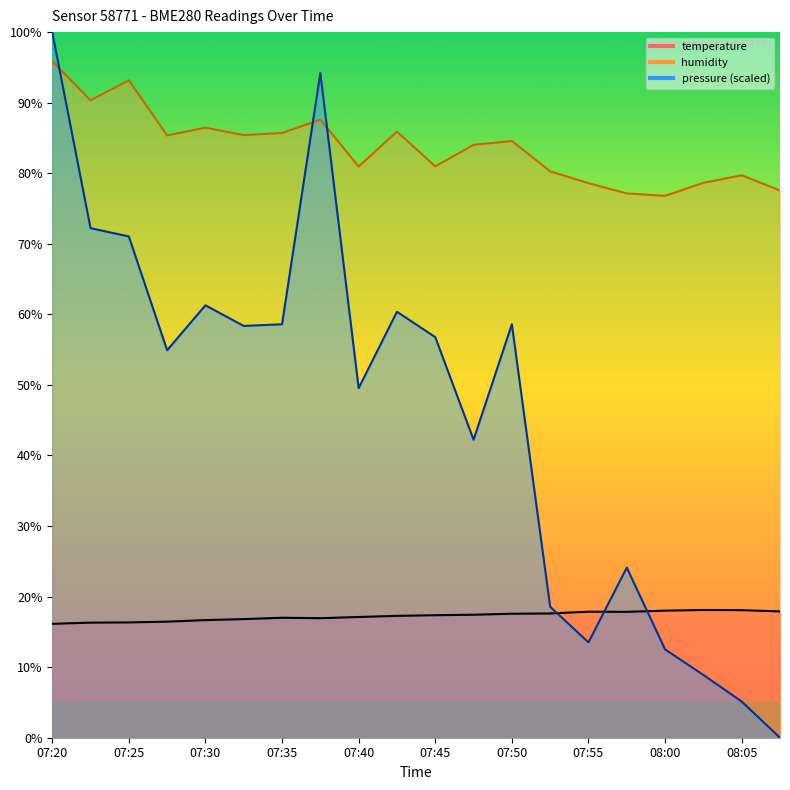

Where is the first local maximum for humidity?

07:25